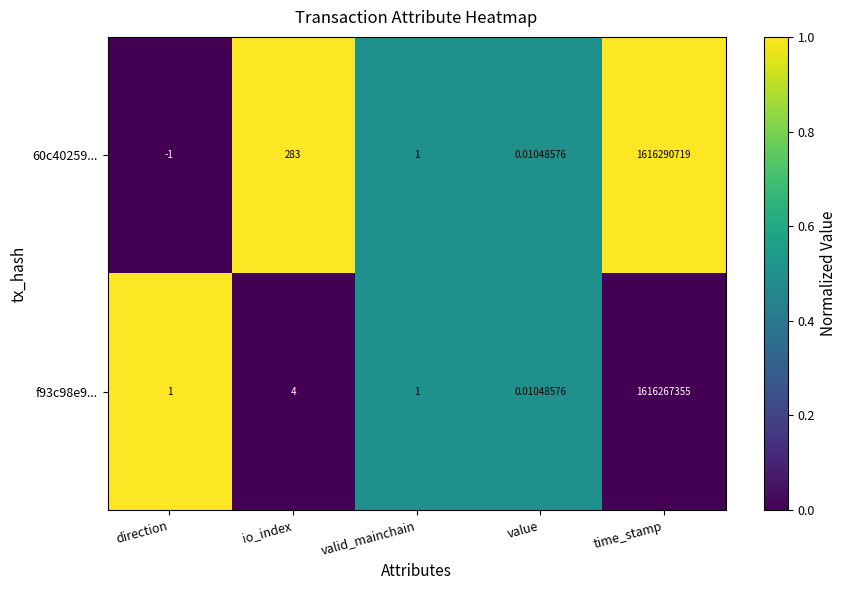

Is the value of 60c40259... at direction greater than the value of f93c98e9... at io_index?

No